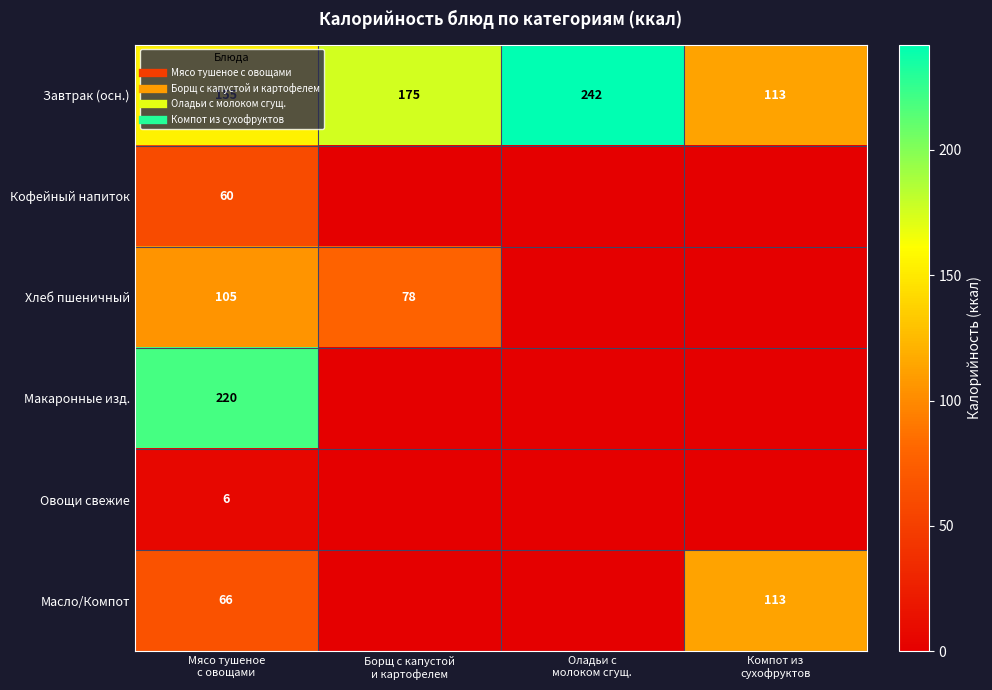

At which label does Хлеб пшеничный reach its minimum?

Оладьи с молоком сгущ.